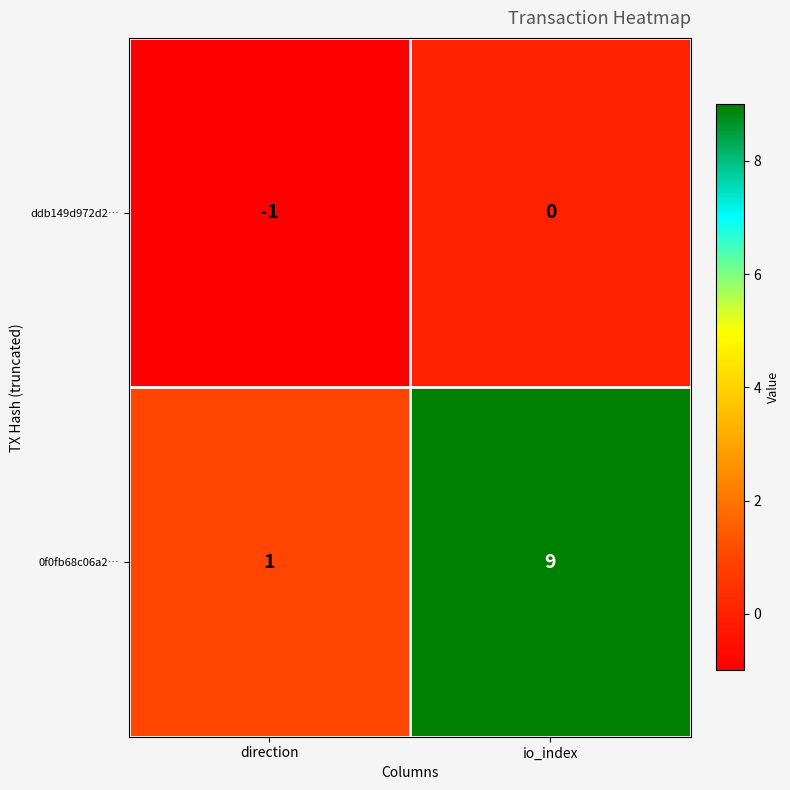

List the series in order of their overall mean, lowest first.

ddb149d972d2…, 0f0fb68c06a2…